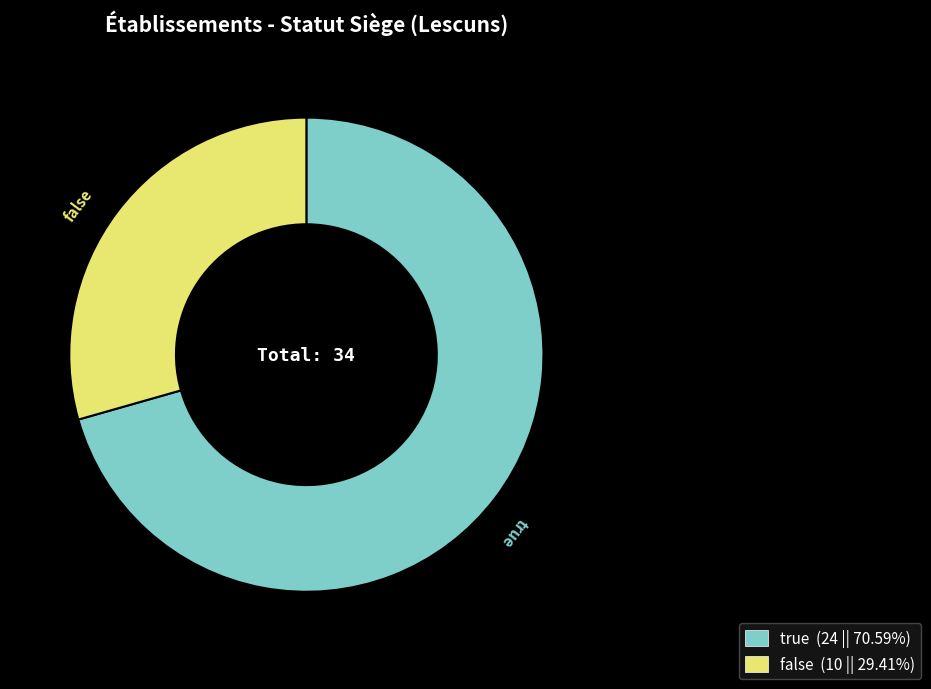

How many slices are in this pie chart?

2